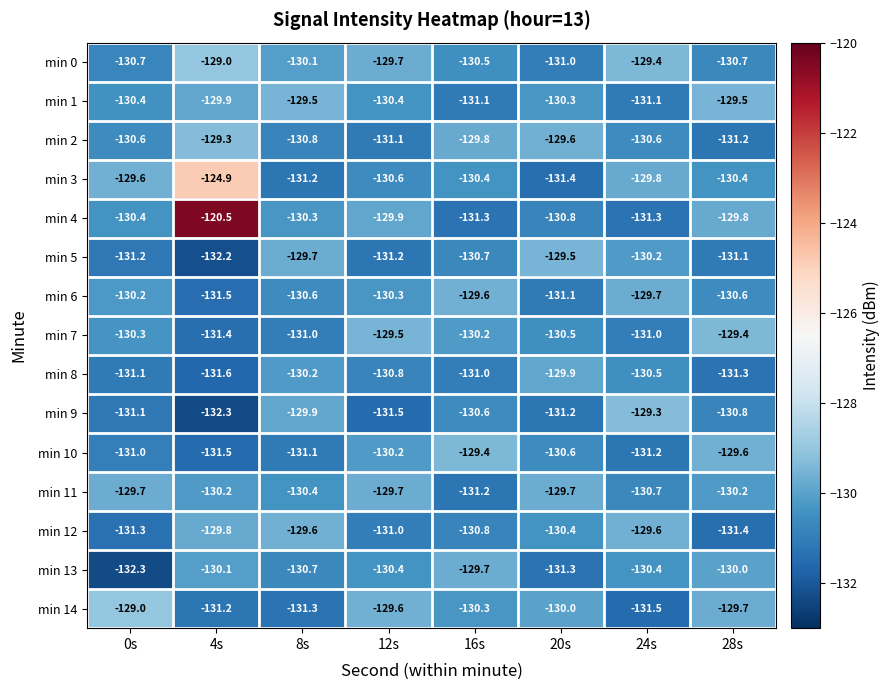

How many series are shown in this chart?

15